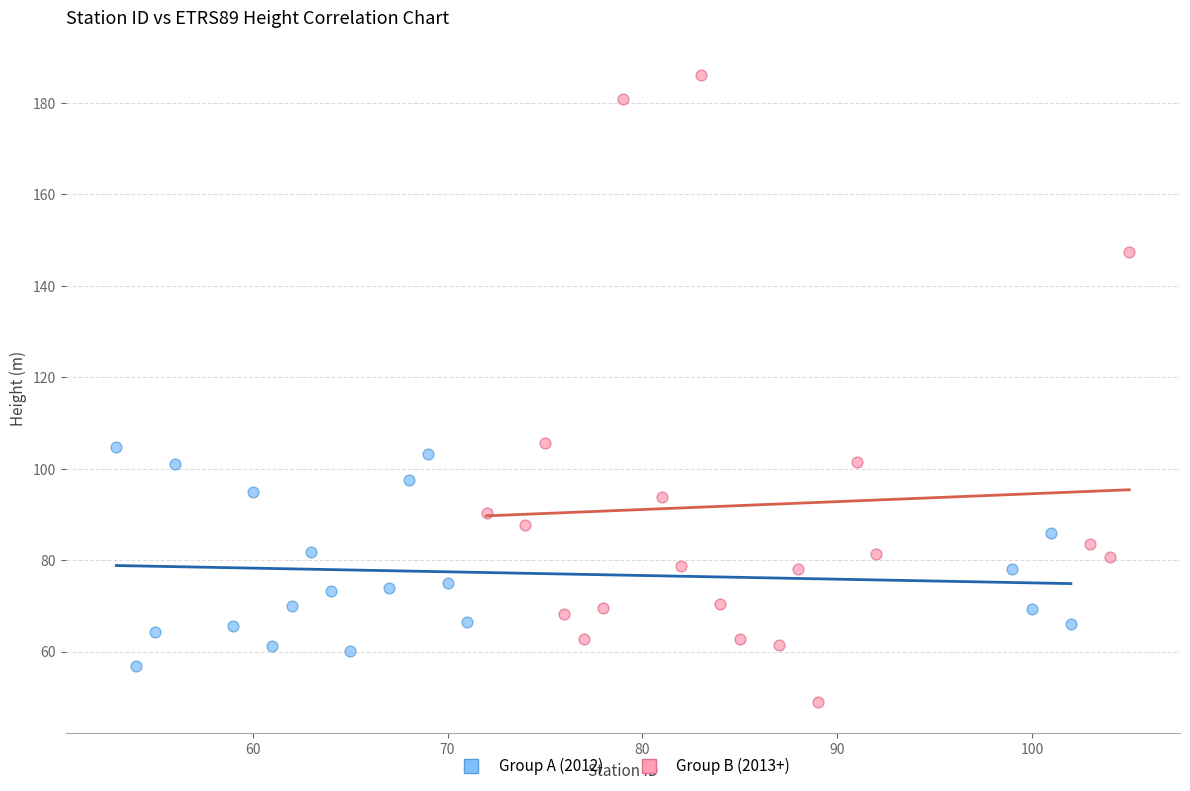

Which series has the largest Y range (max minus min)?

Group B (2013+)